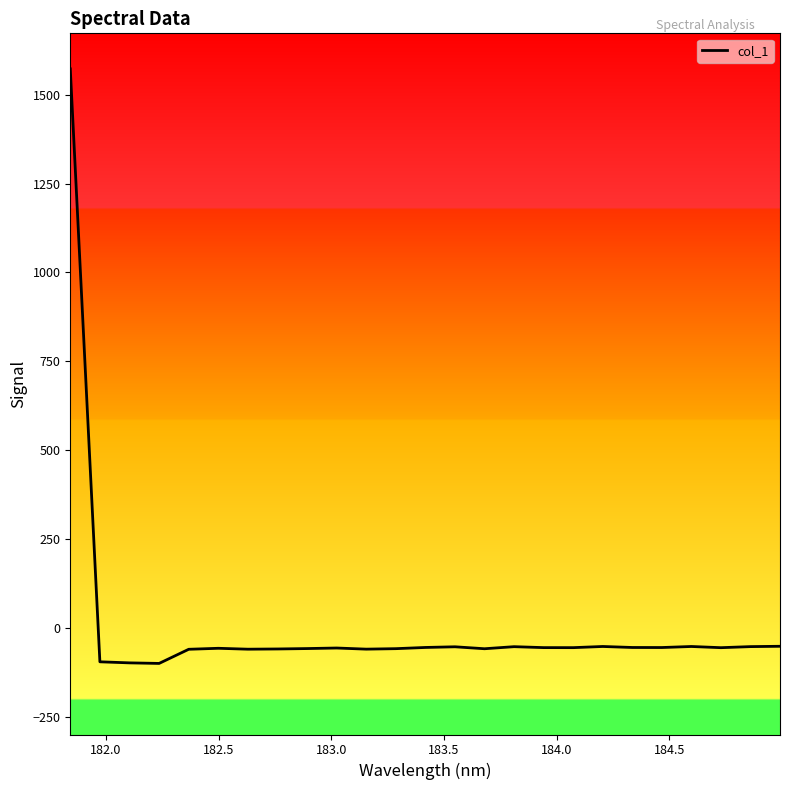

What is the minimum value shown in the chart?

-100.2